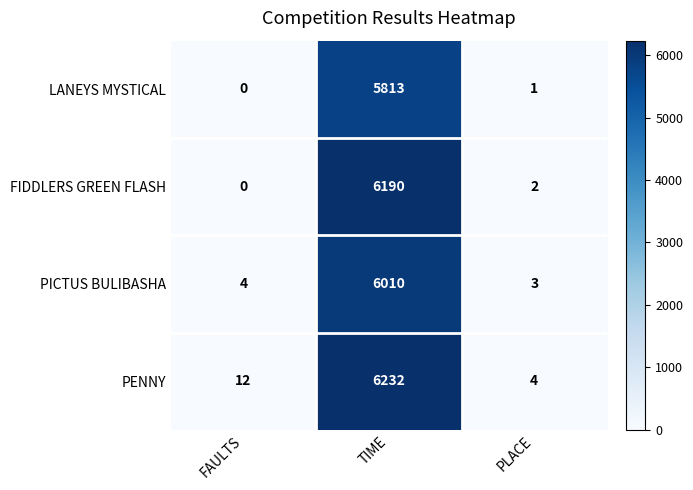

Which series has the largest total across all categories?

PENNY